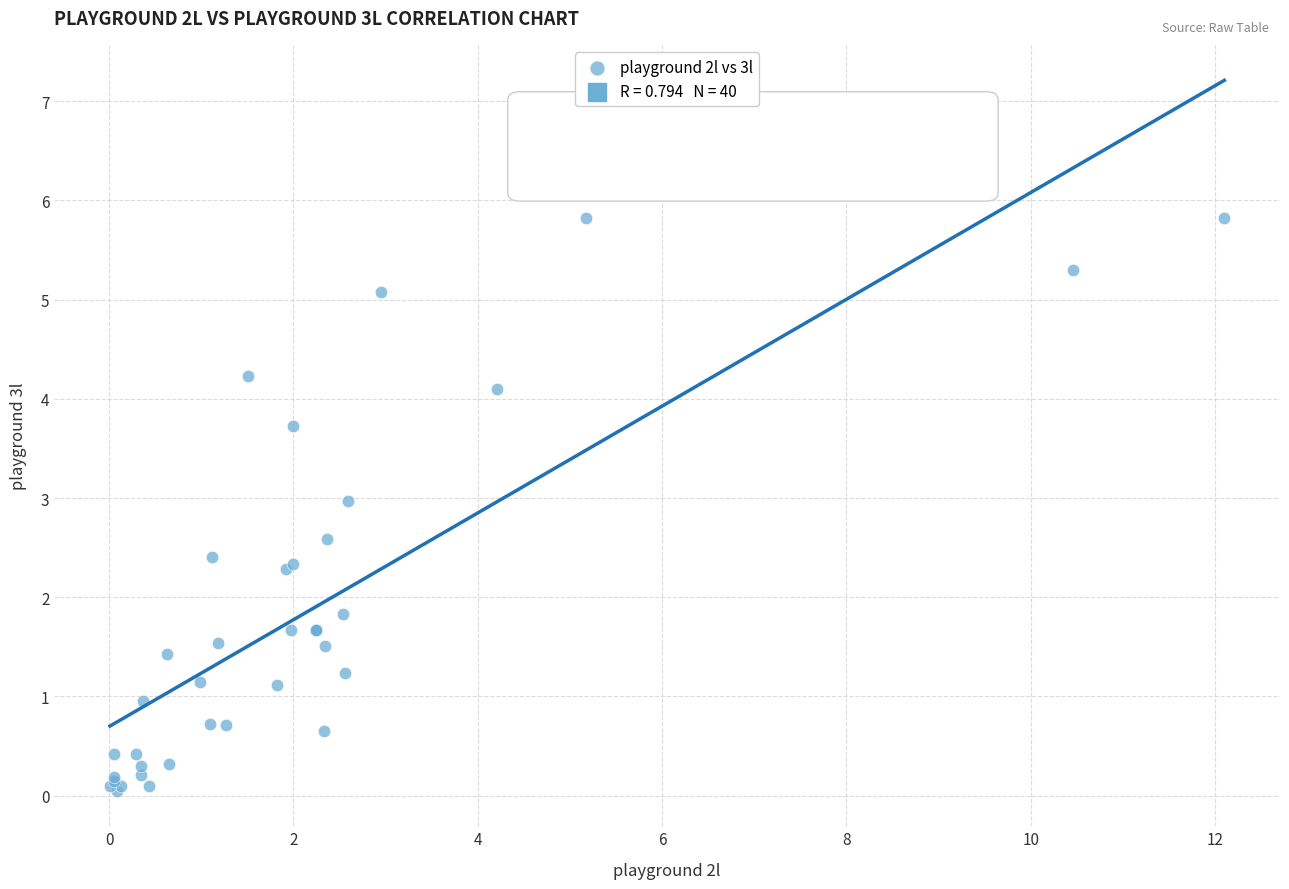

What Y value in the scatter plot is closest to 2?

1.8